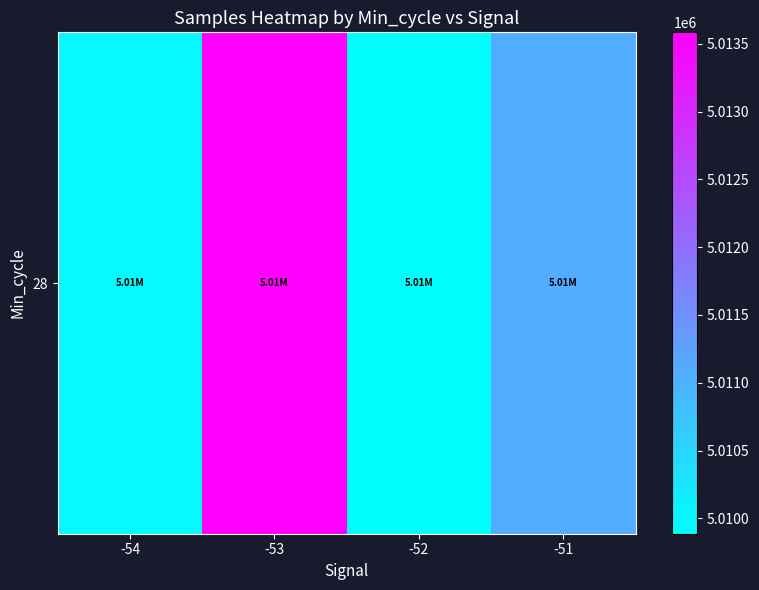

List the labels in order of value, largest first.

-53, -51, -54, -52